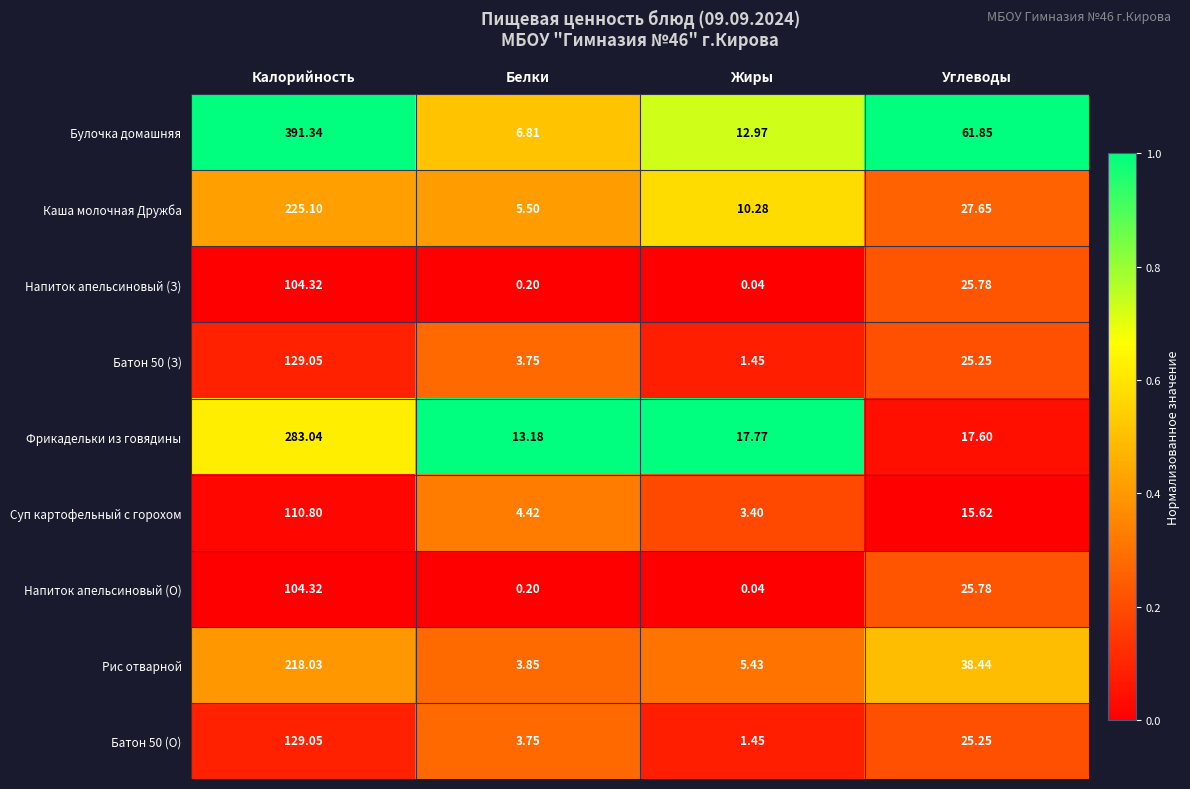

Which series has the largest total across all categories?

Булочка домашняя